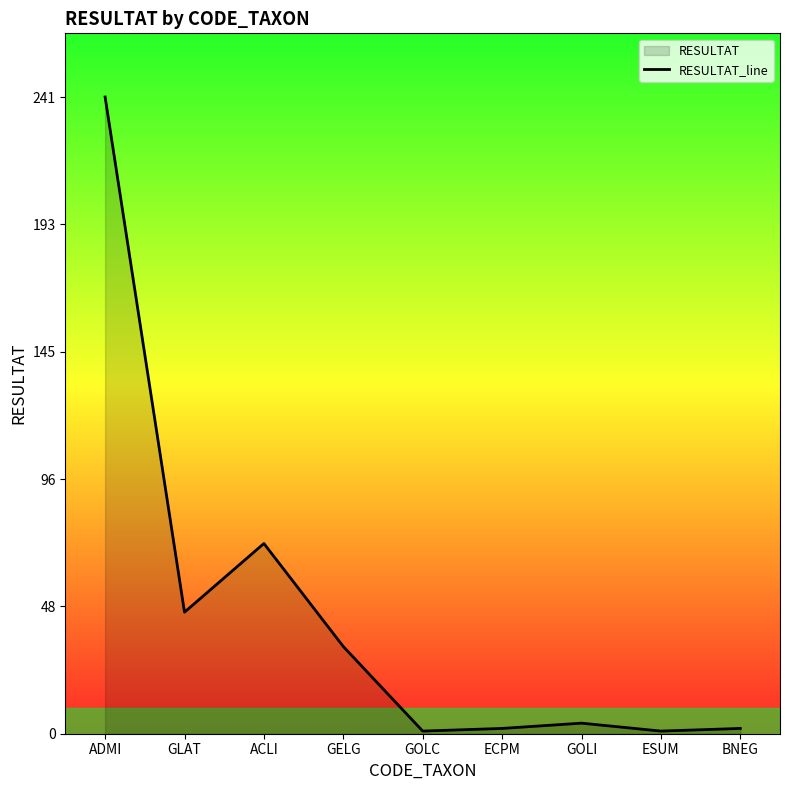

Reading left to right, list all the values displayed in this chart.

ADMI=241	GLAT=46	ACLI=72	GELG=33	GOLC=1	ECPM=2	GOLI=4	ESUM=1	BNEG=2